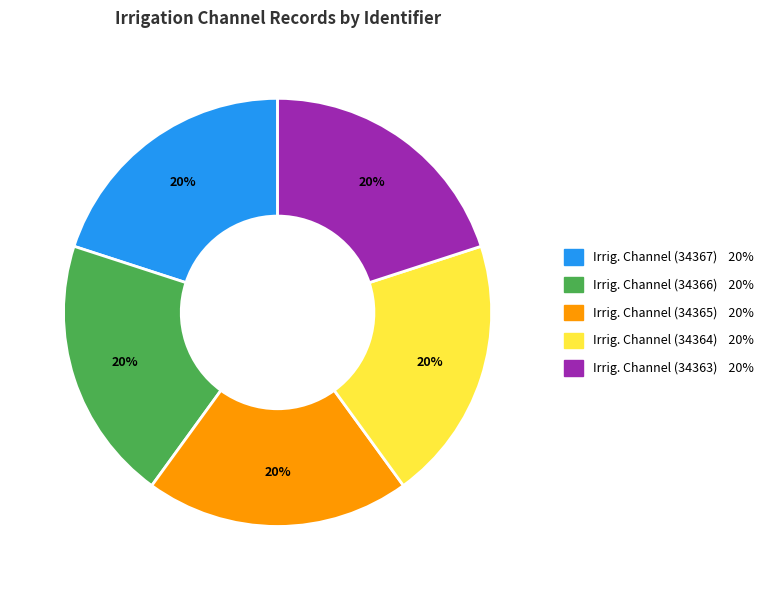

Does any single category account for the majority?

No